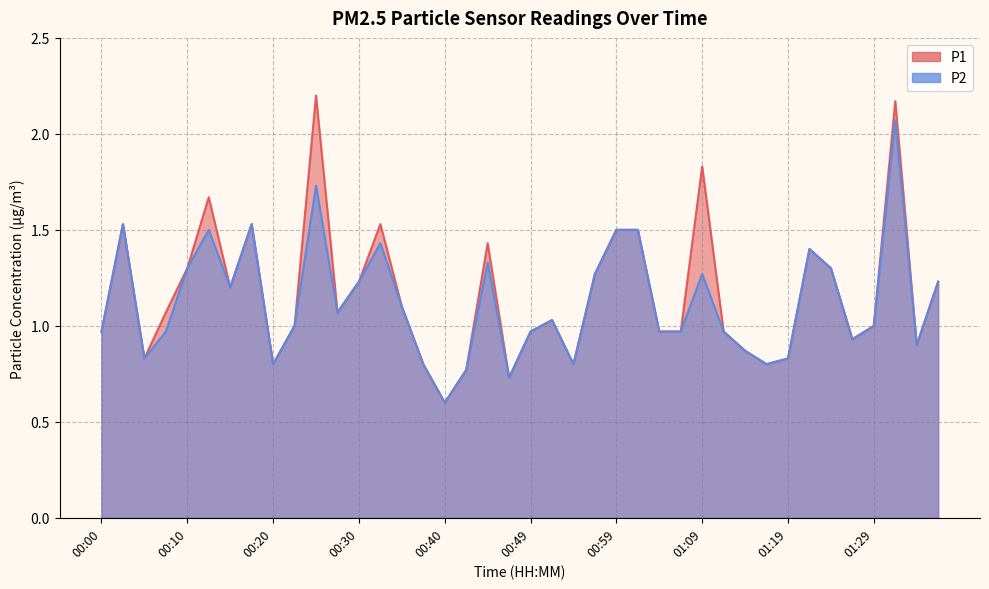

How many lines are shown in the chart?

2